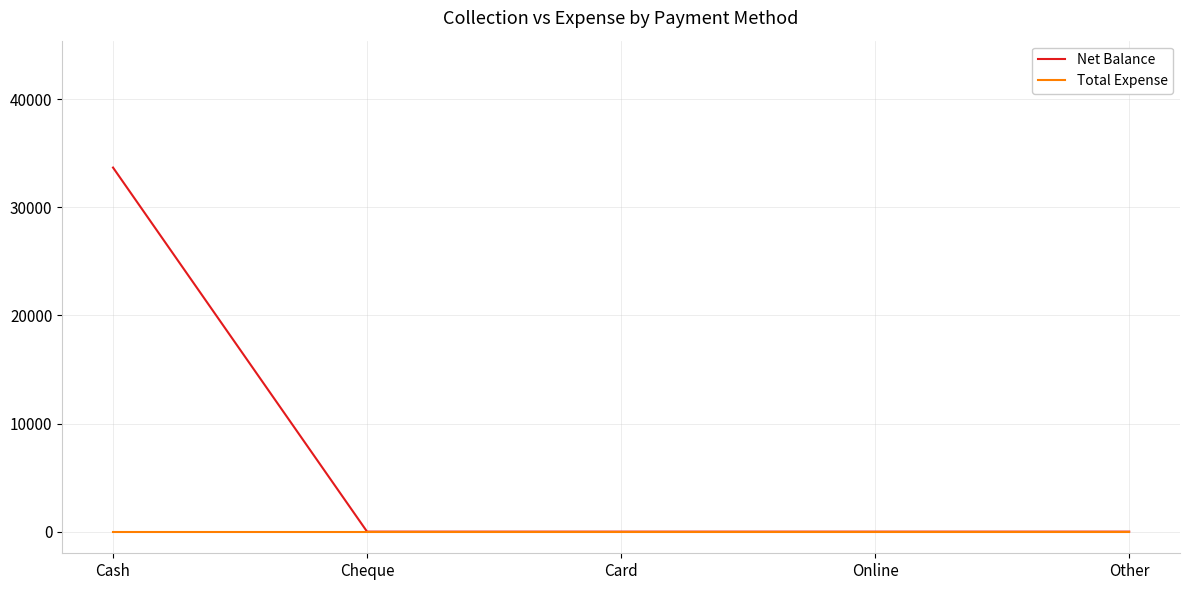

Rank the series by their maximum value, from lowest to highest.

Total Expense, Net Balance